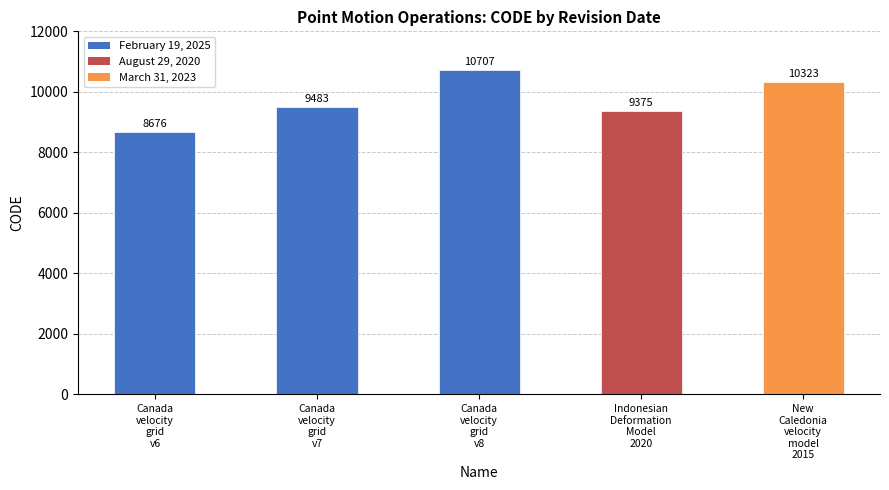

Approximately how many times larger is the value at February 19, 2025 compared to February 19, 2025?

0.9